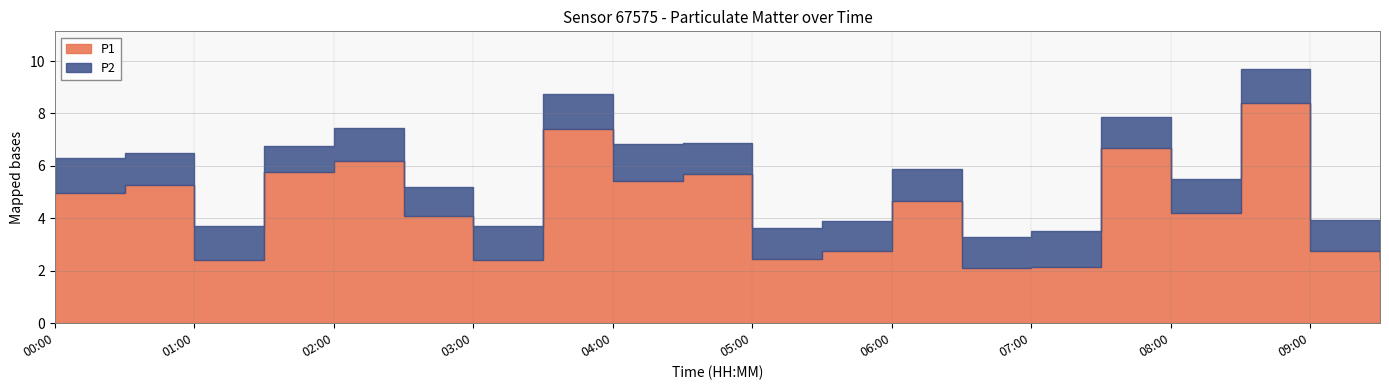

What is the label of the 19th point from the right?

00:30